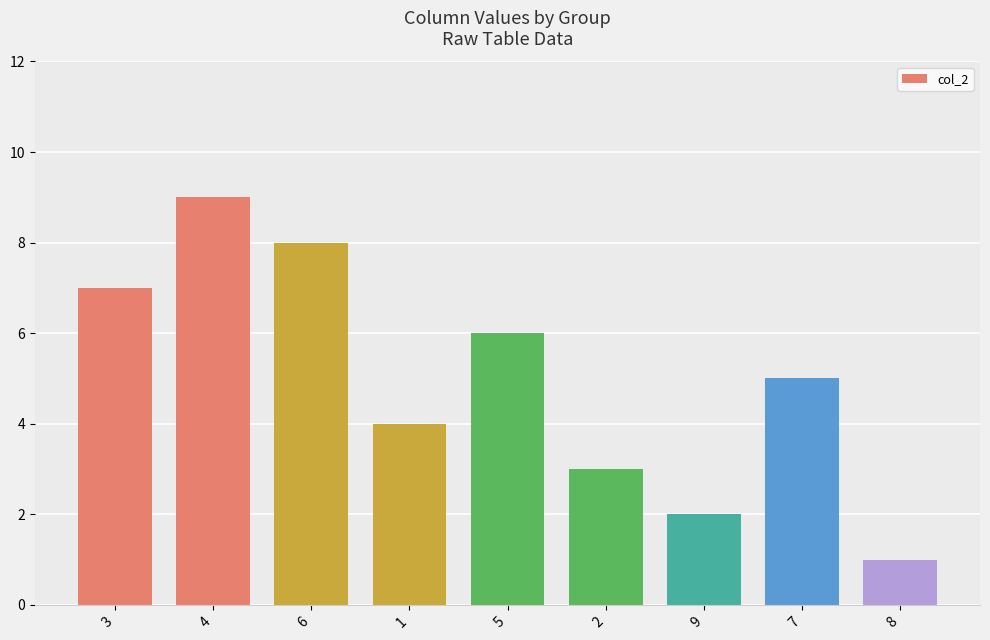

How many categories are shown in the chart?

9